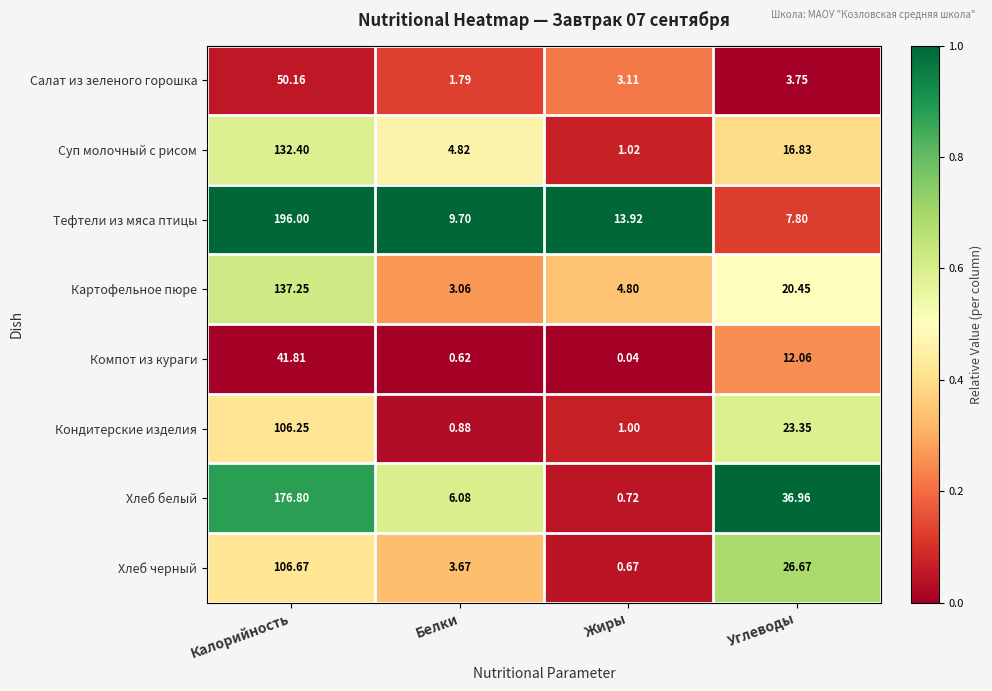

At Углеводы, list the series in order from smallest to largest.

Салат из зеленого горошка, Тефтели из мяса птицы, Компот из кураги, Суп молочный с рисом, Картофельное пюре, Кондитерские изделия, Хлеб черный, Хлеб белый